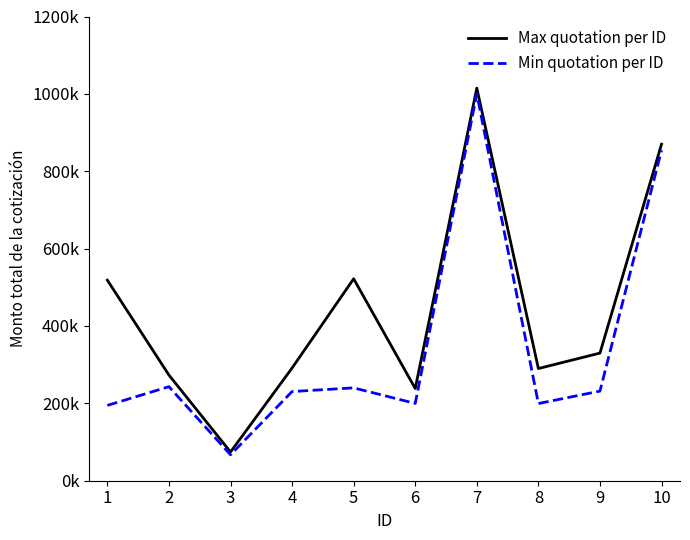

What is the sum of the Max quotation per ID values at 1 and 7?

1533381.5